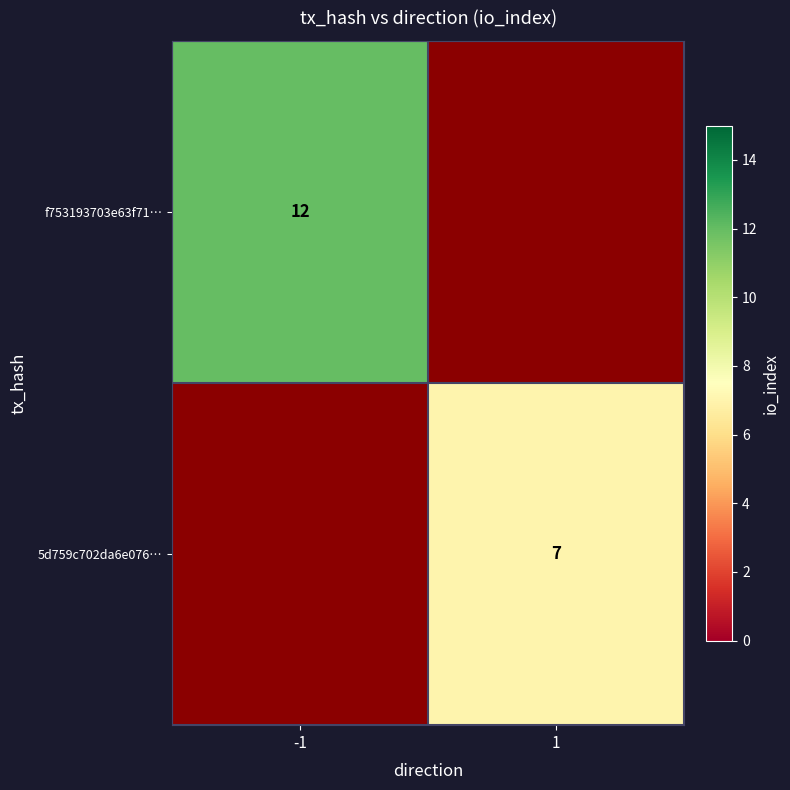

Is it true that f753193703e63f71… equals 8 at -1?

False